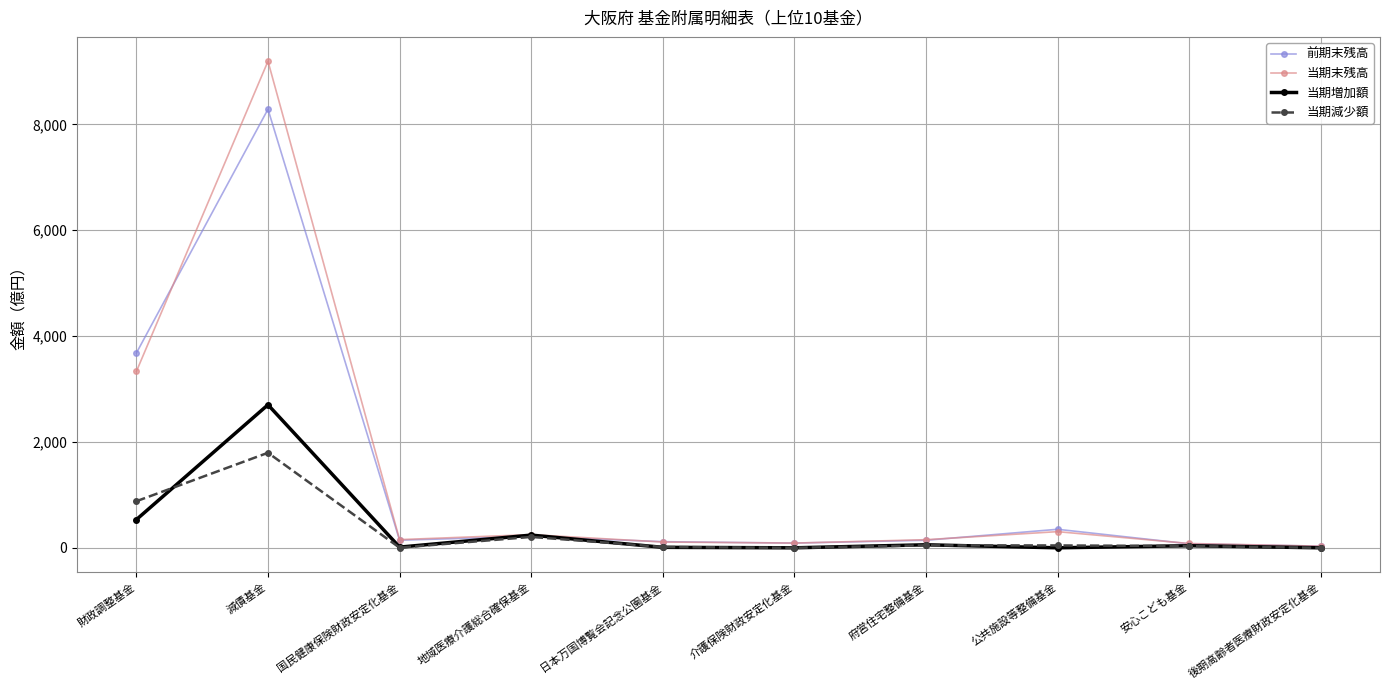

What is the sum of all 当期増加額 values?

3593.5